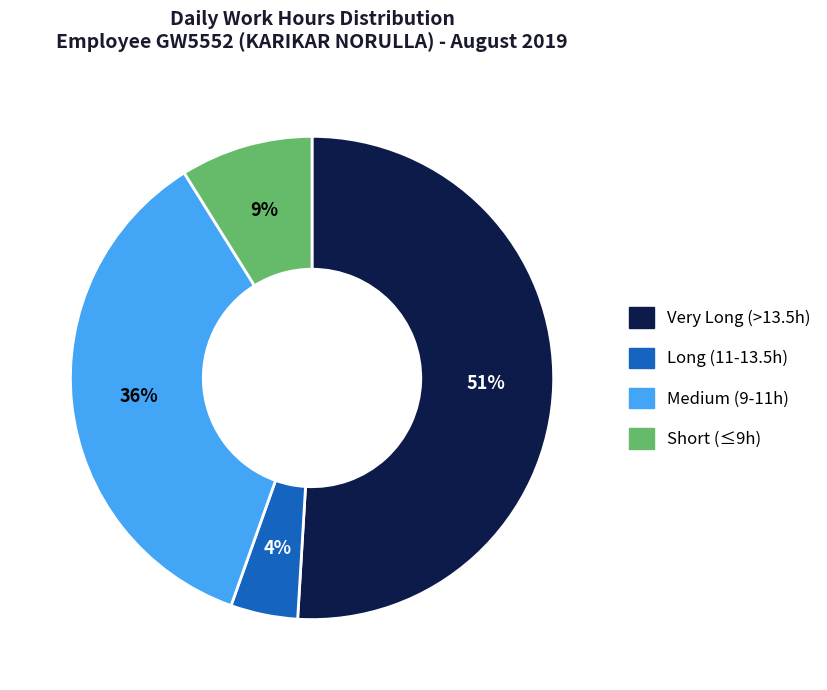

Do Medium (9-11h) and Very Long (>13.5h) together represent more than half of the pie?

Yes